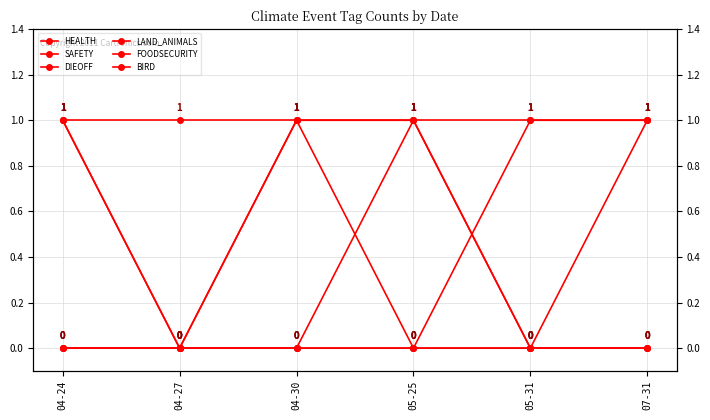

What is the difference between the maximum and minimum values in the FOODSECURITY series?

1